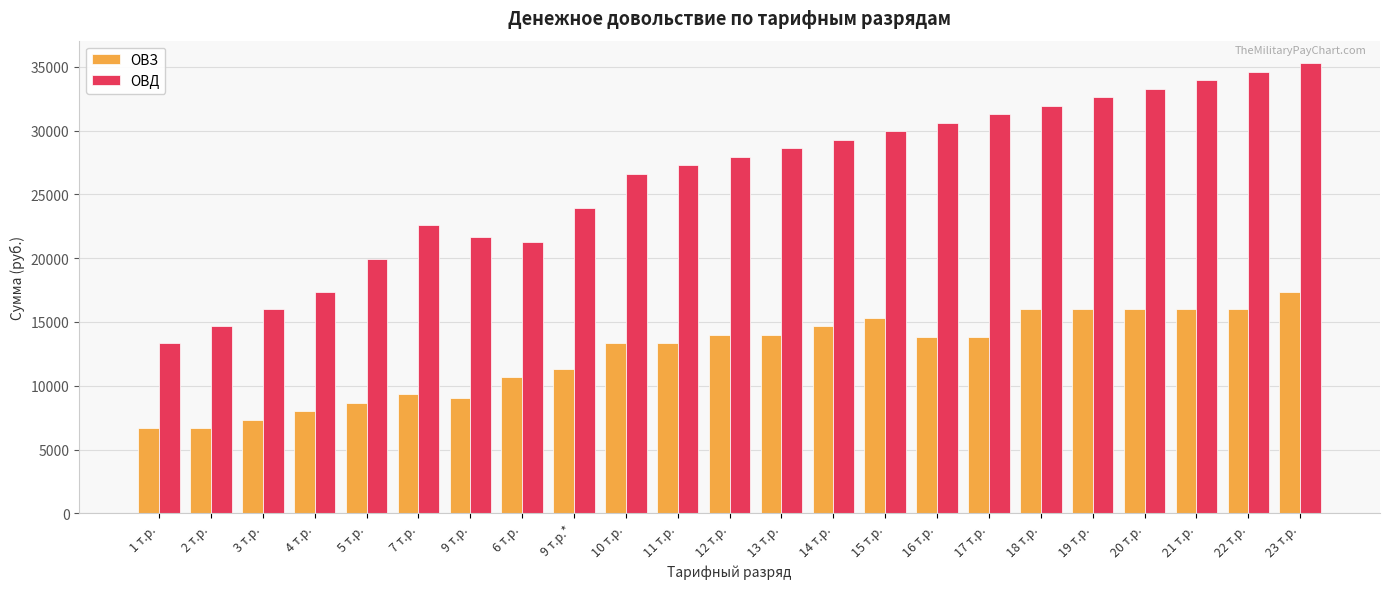

What is the difference between the highest and lowest values at 17 т.р.?

17432